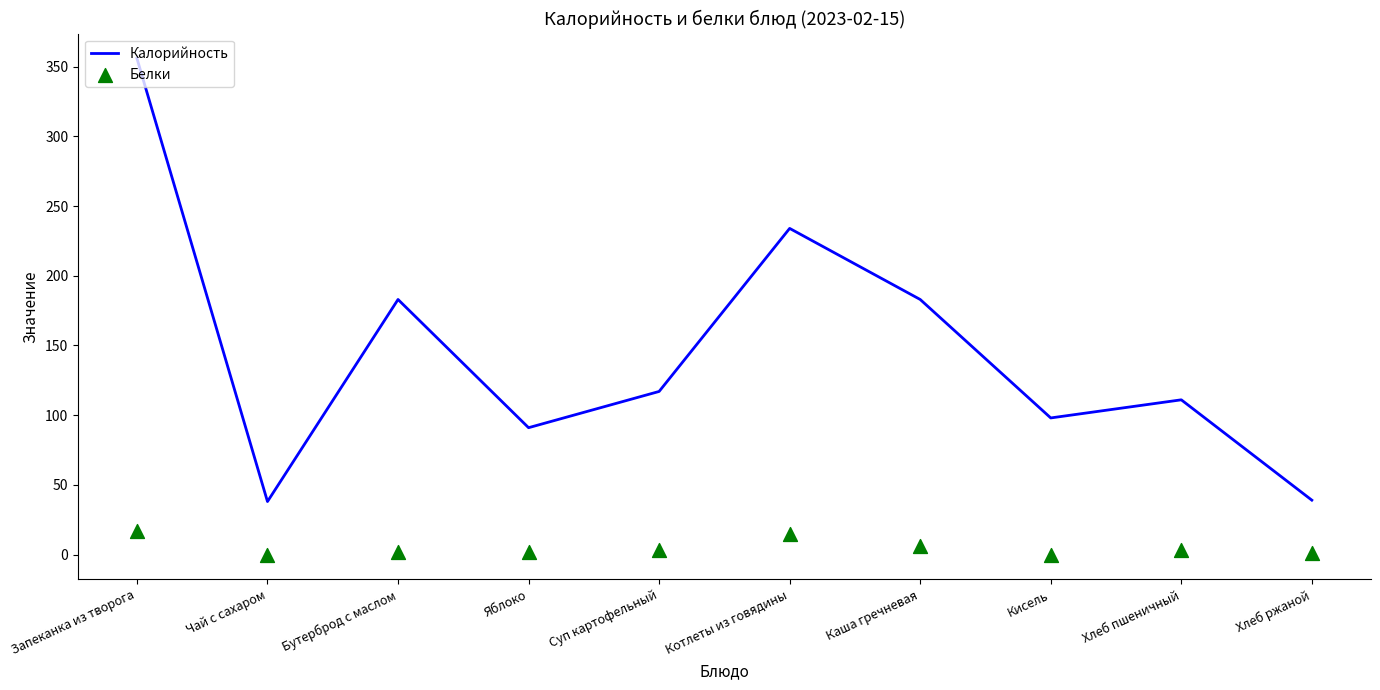

Which series has the widest spread of Y values?

Калорийность